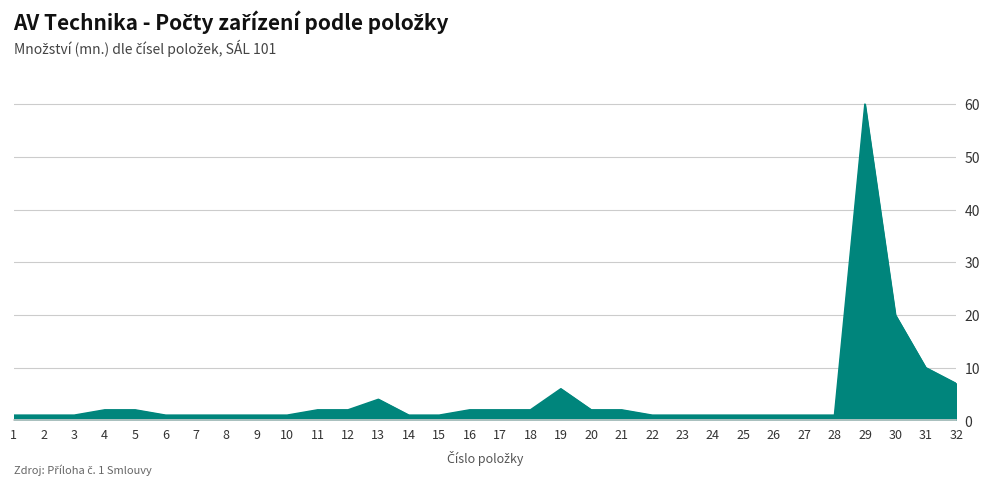

Reading left to right, list all the values displayed in this chart.

1=1	2=1	3=1	4=2	5=2	6=1	7=1	8=1	9=1	10=1	11=2	12=2	13=4	14=1	15=1	16=2	17=2	18=2	19=6	20=2	21=2	22=1	23=1	24=1	25=1	26=1	27=1	28=1	29=60	30=20	31=10	32=7